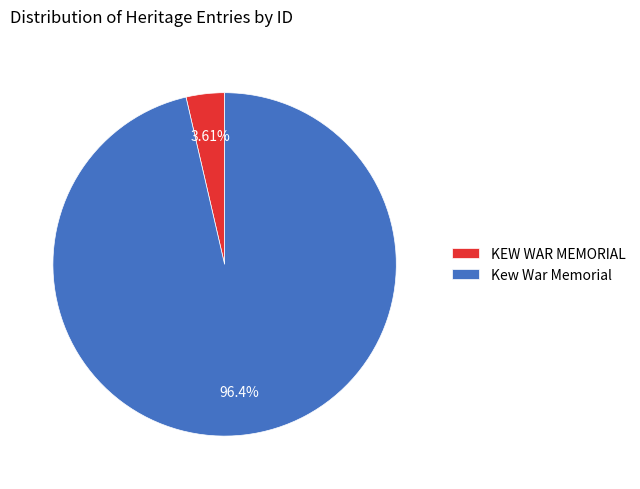

Rank the categories by value from highest to lowest.

Kew War Memorial, KEW WAR MEMORIAL